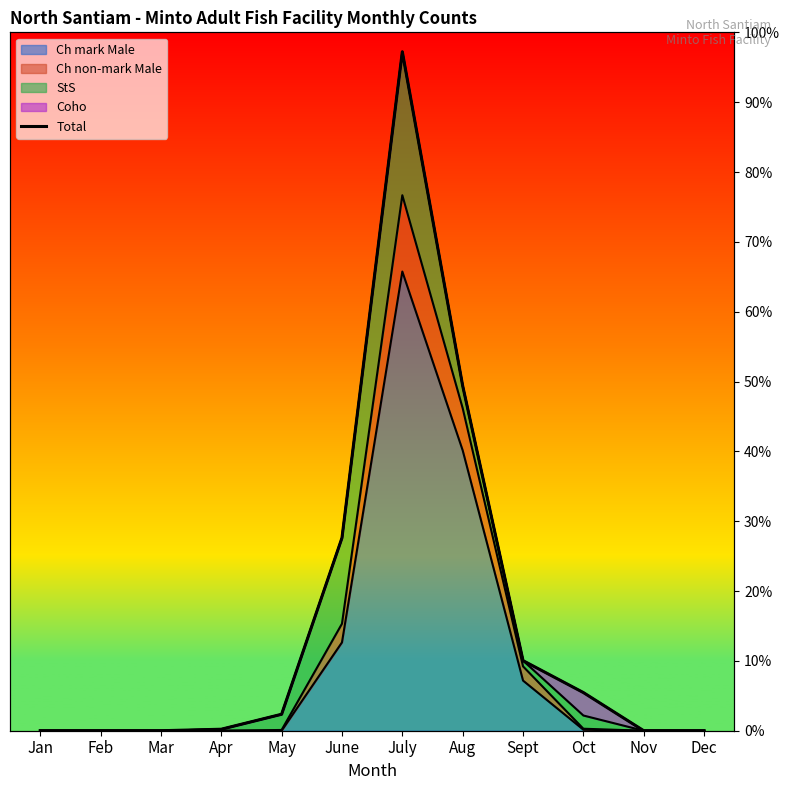

The value at Mar is 911. True or false?

False